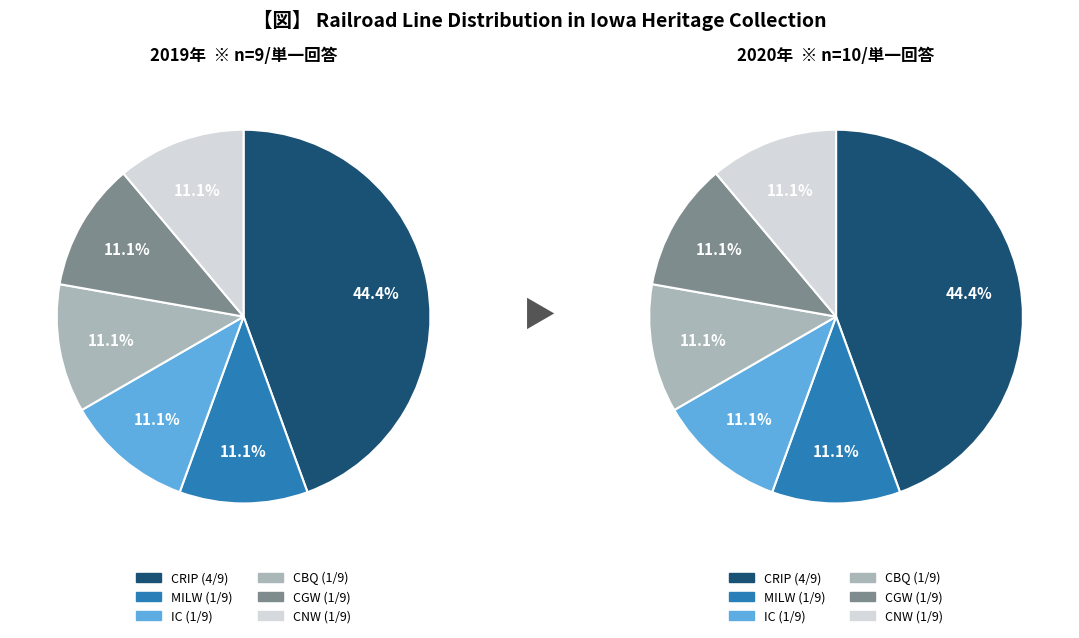

What is the difference between the highest and lowest values at 3?

1